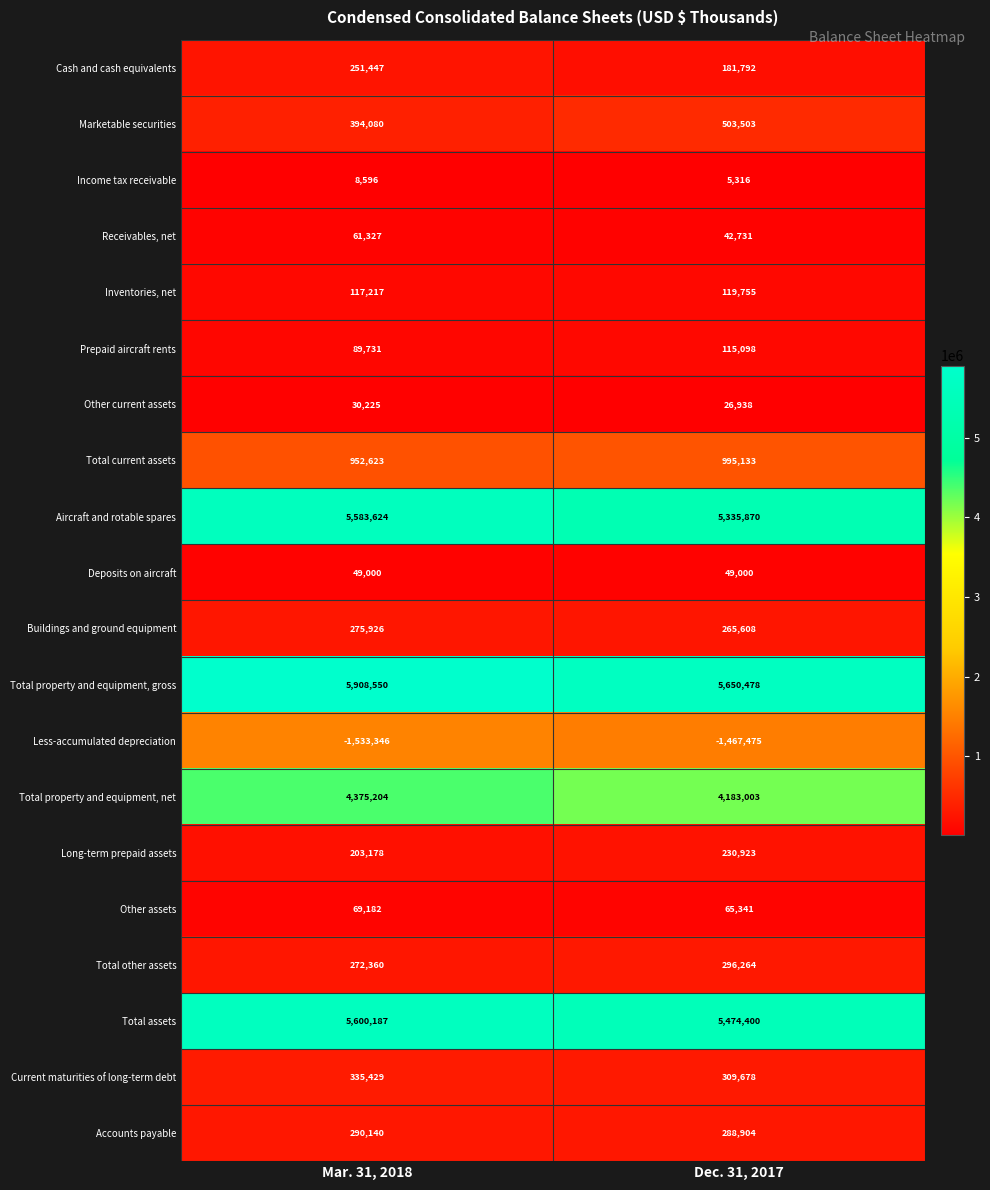

At which label does Other current assets reach its minimum?

Dec. 31, 2017